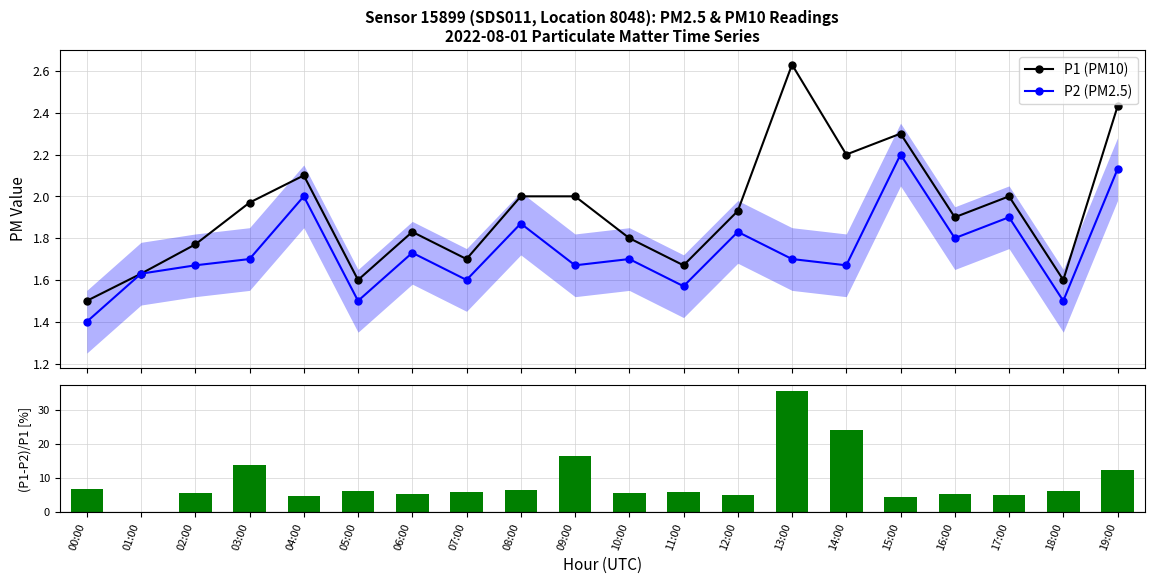

Which label corresponds to the largest value in the chart?

13:00